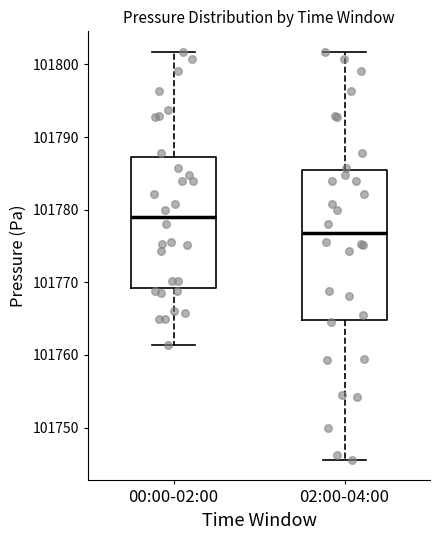

Which box's median line is the lowest?

02:00-04:00